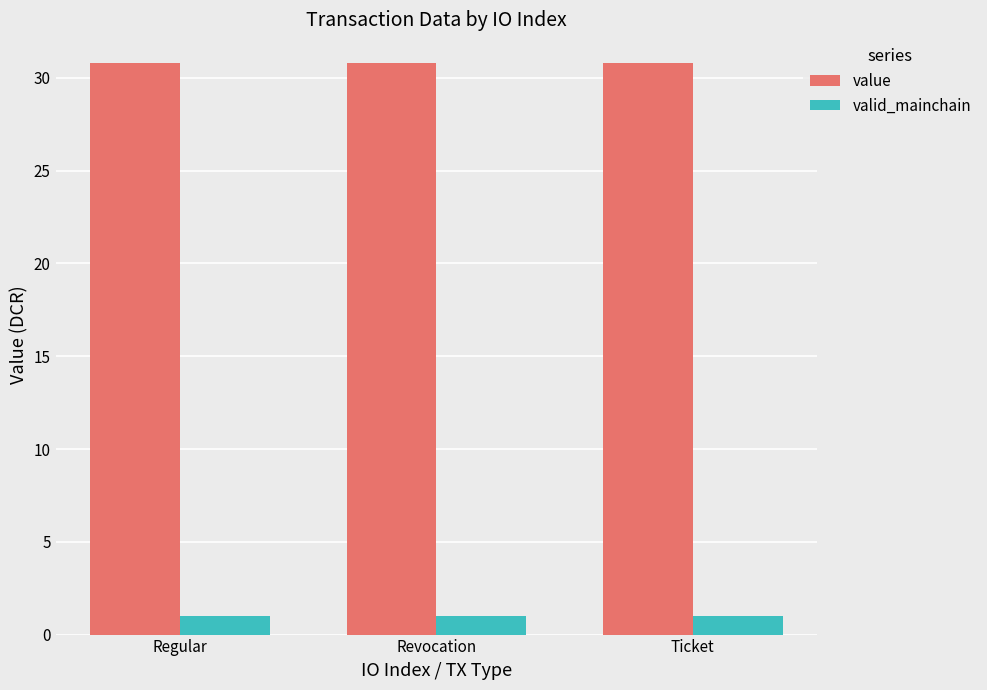

List the series in order of their overall mean, highest first.

value, valid_mainchain